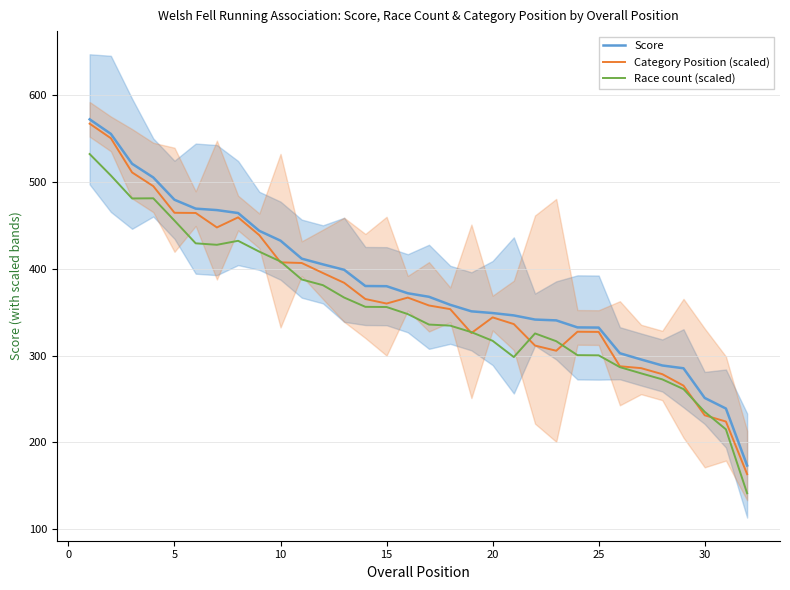

How many data points in Score are above 371?

16